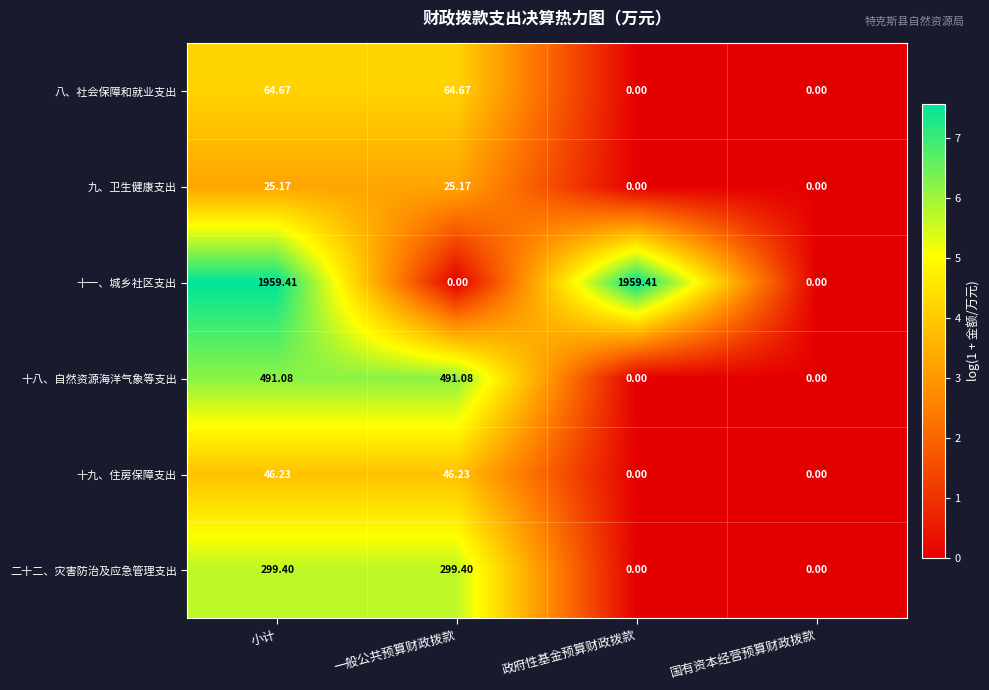

Is the value of 十八、自然资源海洋气象等支出 at 政府性基金预算财政拨款 greater than the value of 二十二、灾害防治及应急管理支出 at 一般公共预算财政拨款?

No